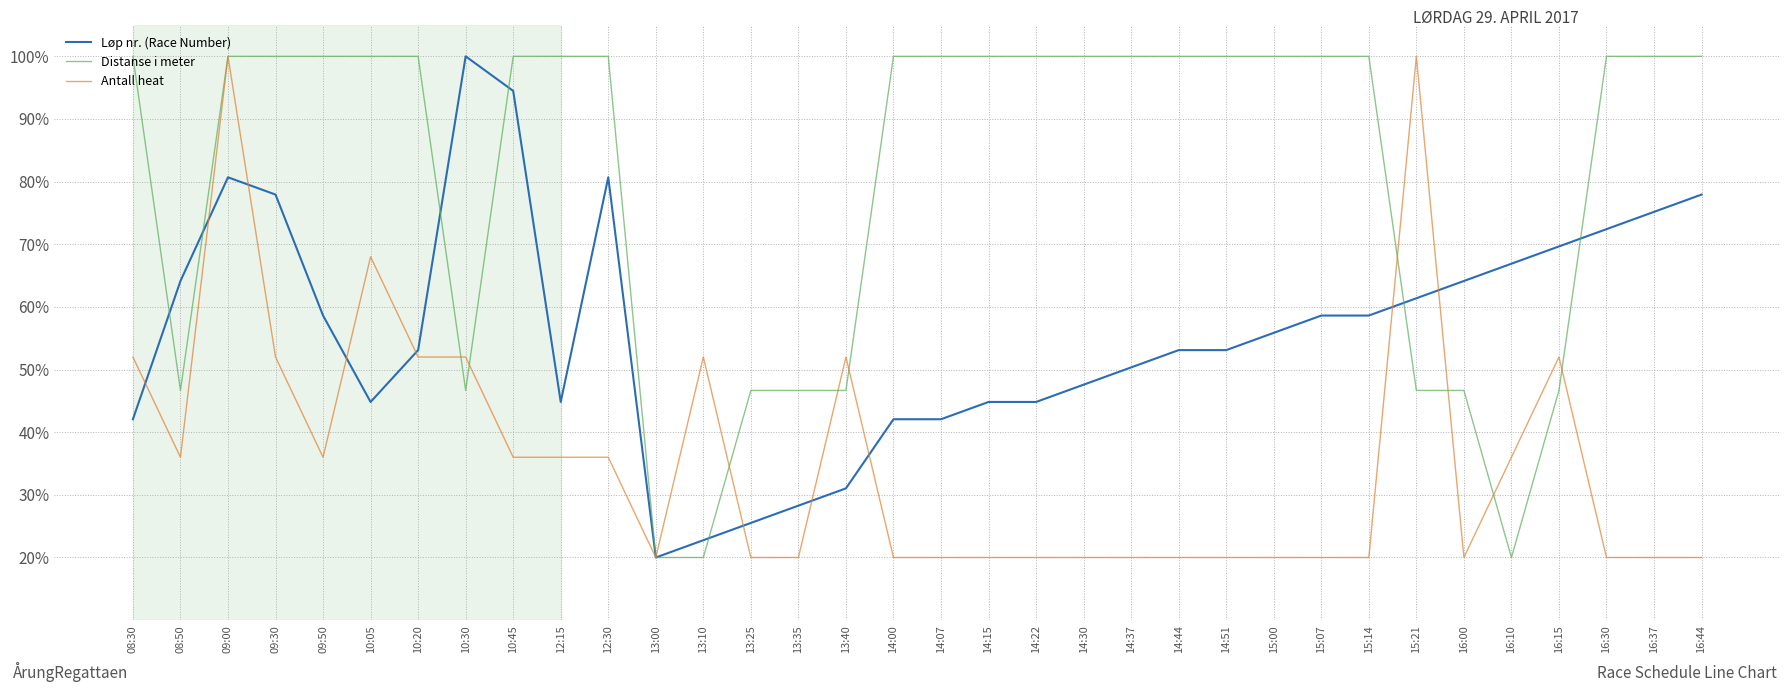

True or false: Antall heat has a value of 20.0 at 14:44.

True